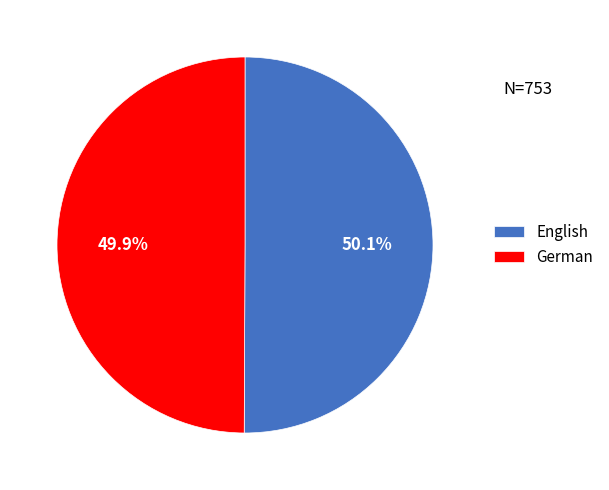

What portion of the pie excludes English?

49.9%